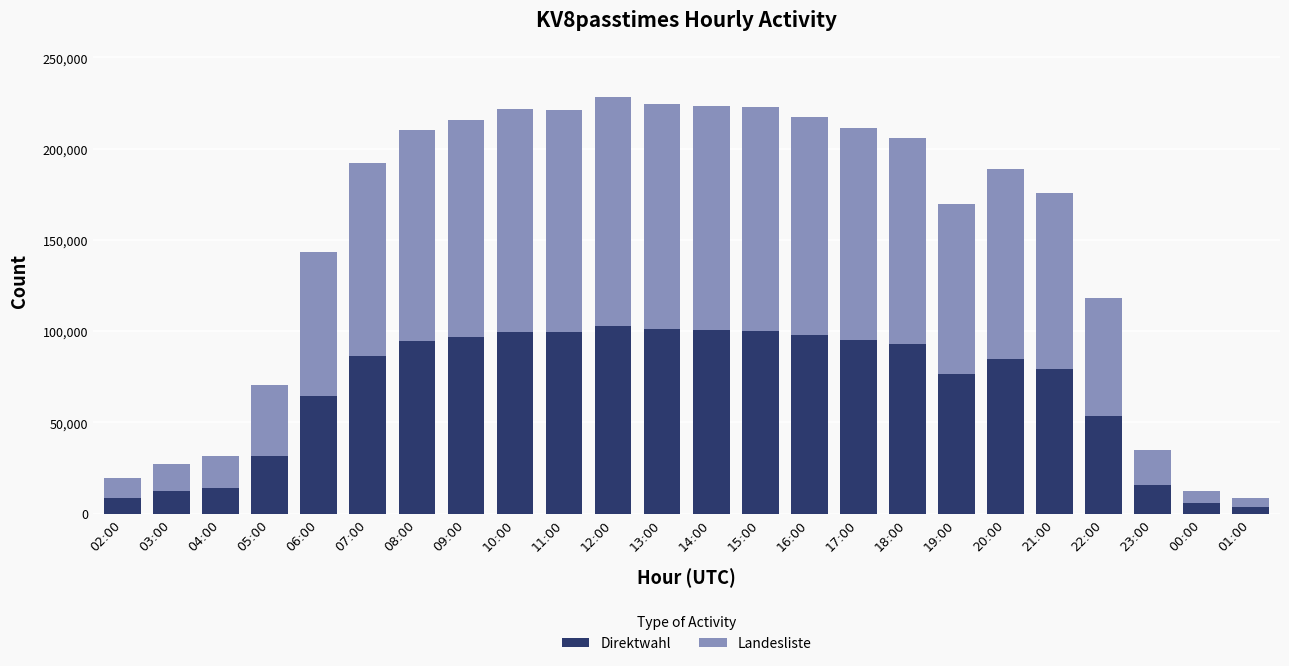

What is the maximum value for Direktwahl?

102753.0